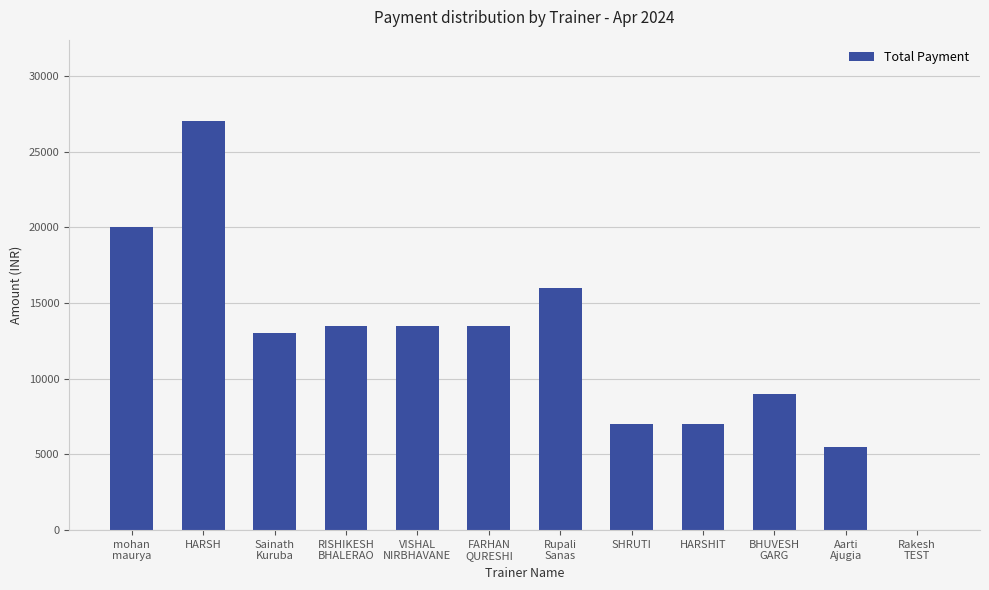

How many categories are shown in the chart?

12